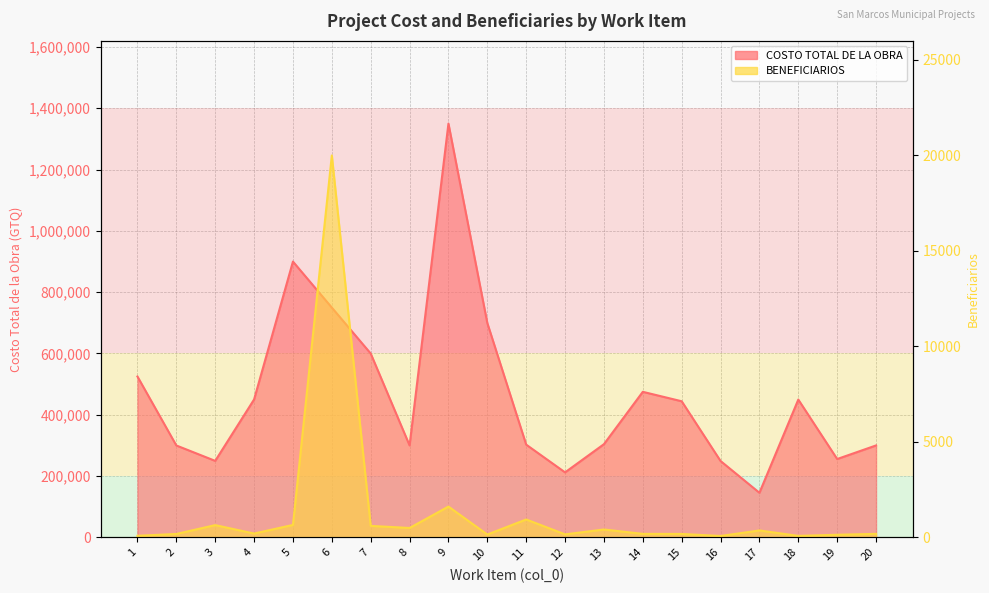

What is the sum of the BENEFICIARIOS values at 8 and 10?

637